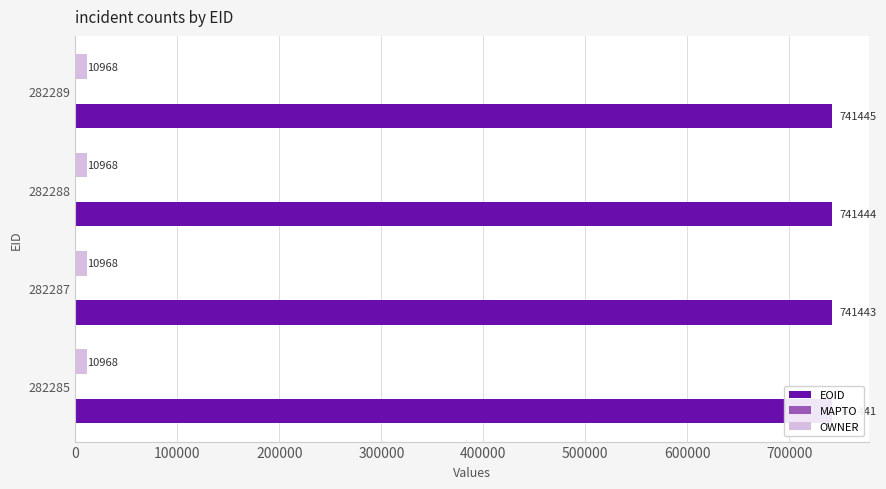

Which series has the widest spread of values?

EOID